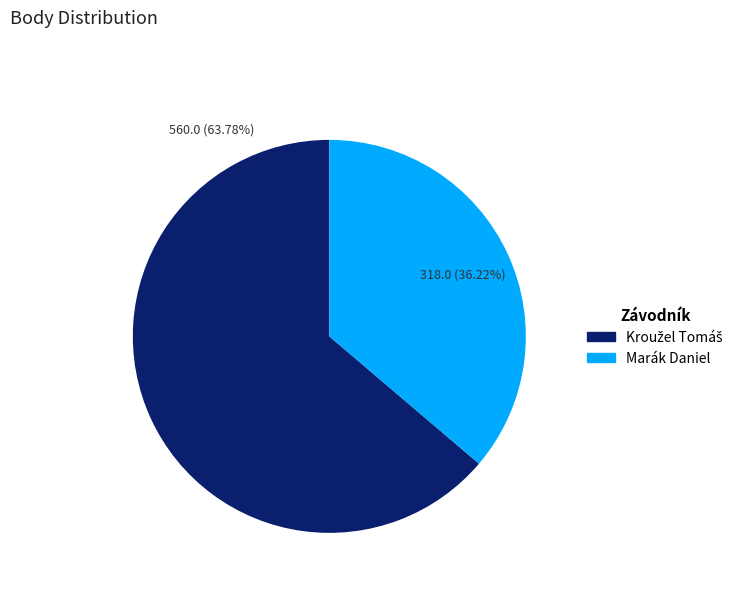

Which category has the smallest portion of the pie?

Marák Daniel